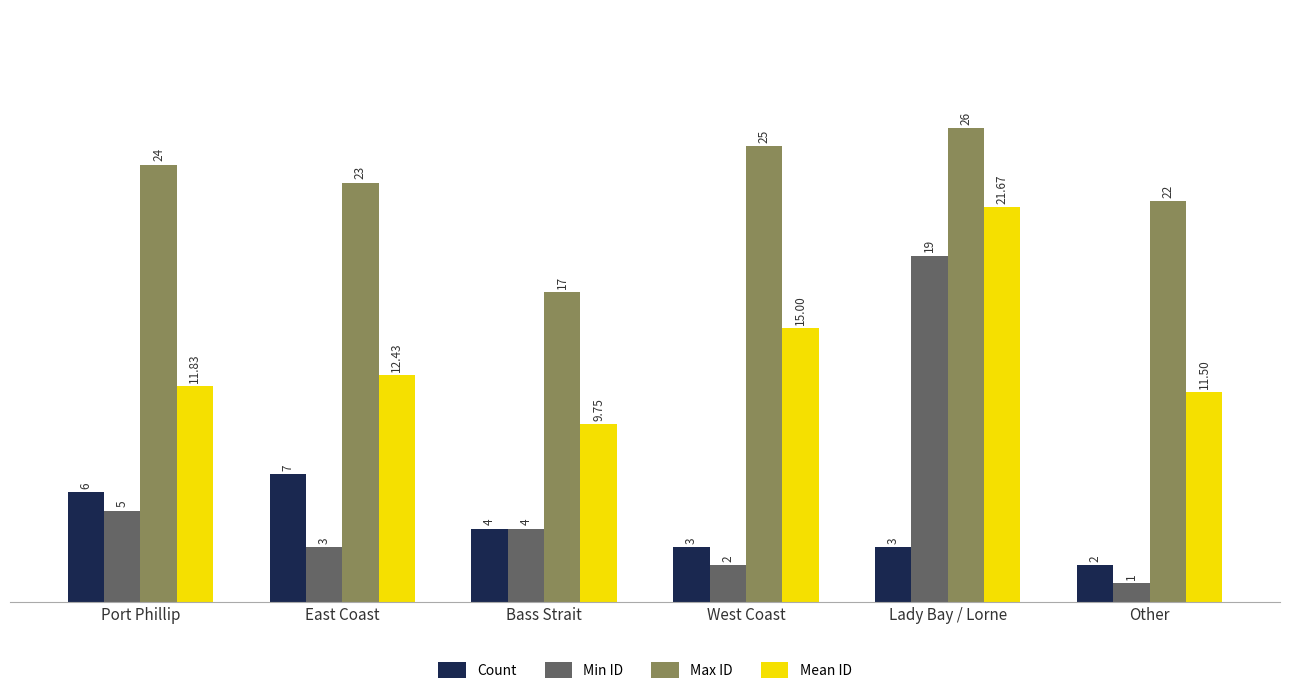

What is the spread (max minus min) of values at Lady Bay / Lorne?

23.0